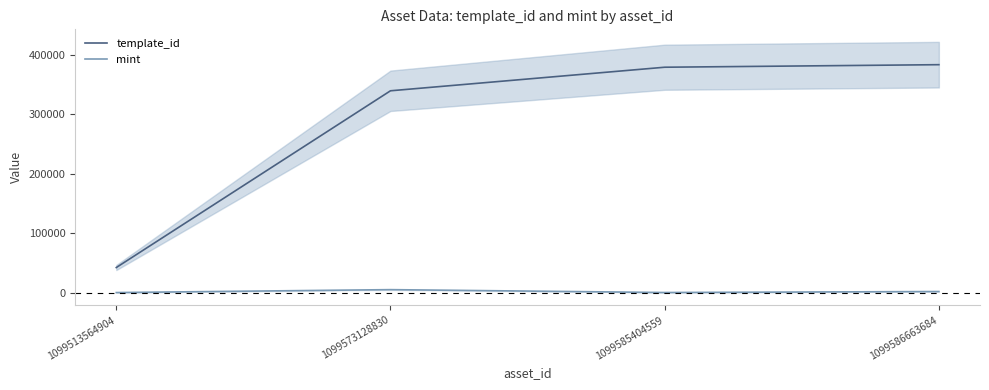

The value of mint at 1099586663684 is 1247. True or false?

False